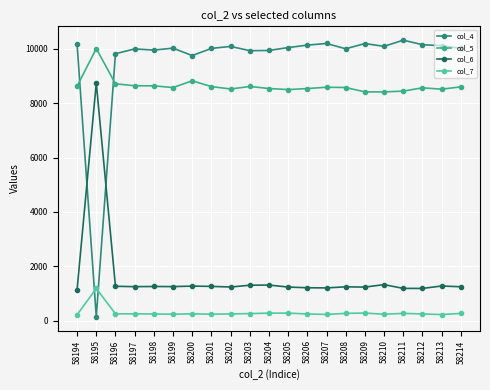

Read the col_4 value at 58211.

10320